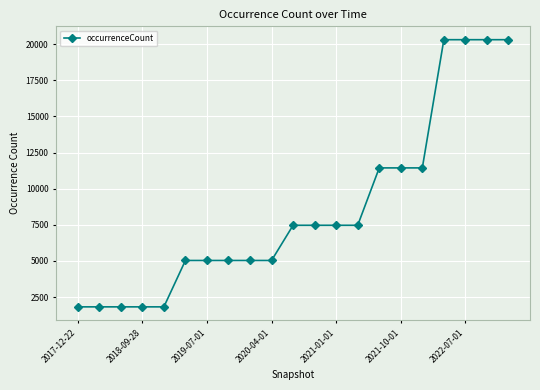

Reading left to right, what are all the values shown in this chart?

1822	1822	1822	1822	1822	5031	5031	5031	5031	5031	7467	7467	7467	7467	11438	11438	11438	20310	20310	20310	20310